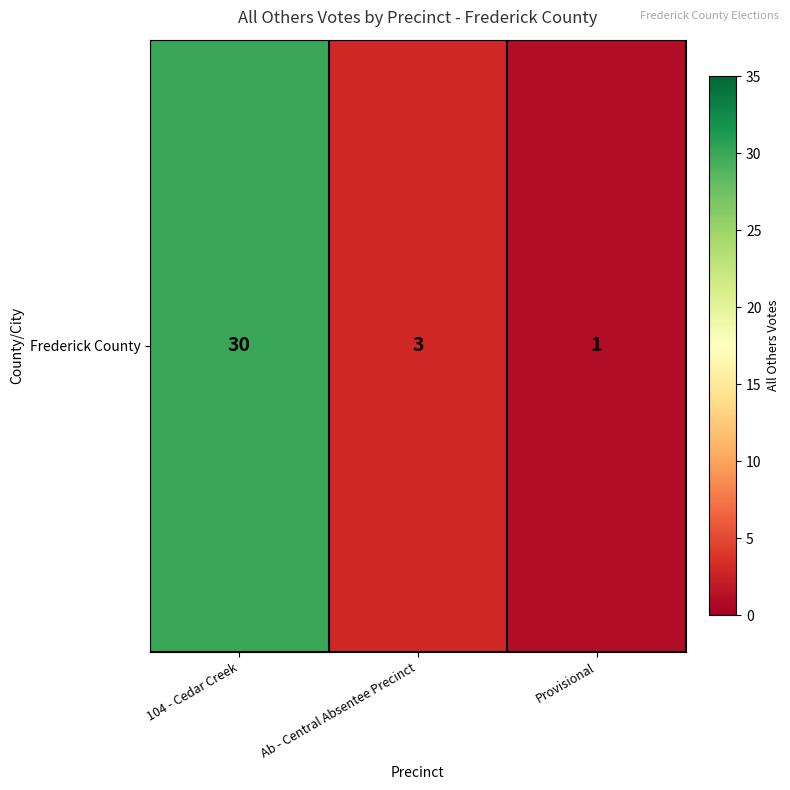

Where is the data nearest to the value 15?

Ab - Central Absentee Precinct